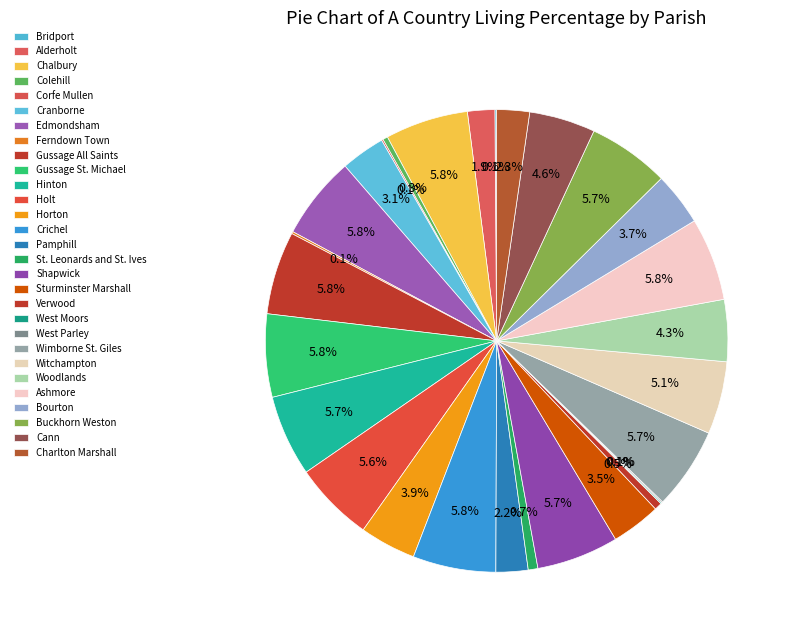

To the nearest percent, what percentage of the pie is Buckhorn Weston?

6%